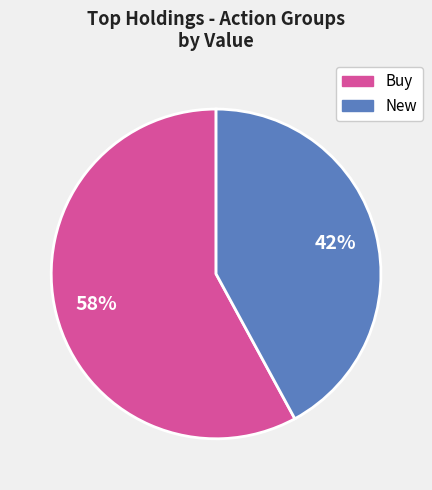

To the nearest percent, what is the difference between the largest and smallest slice percentages?

16%